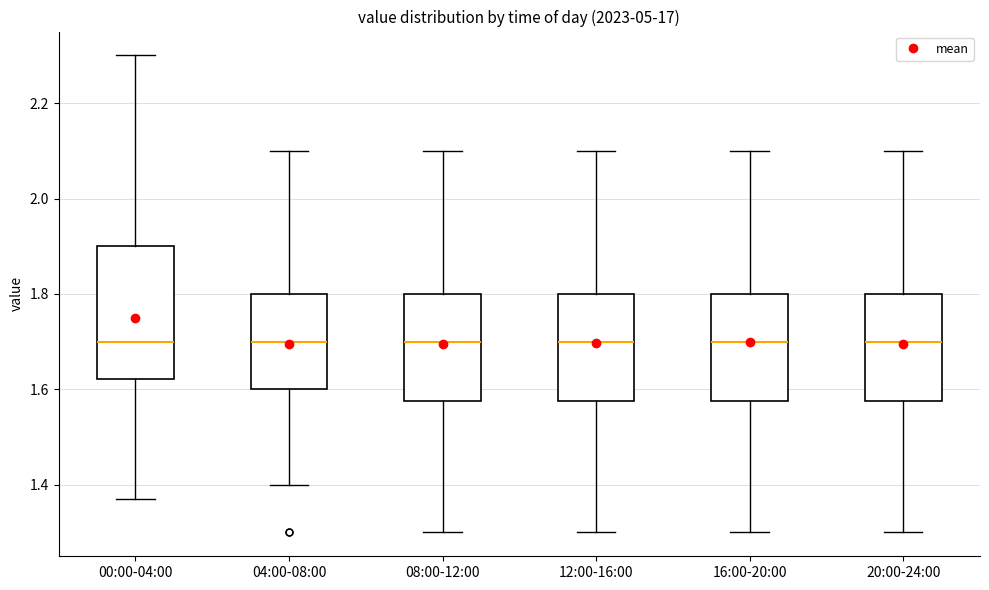

Comparing the boxes themselves (not the whiskers), which one is the tallest?

00:00-04:00